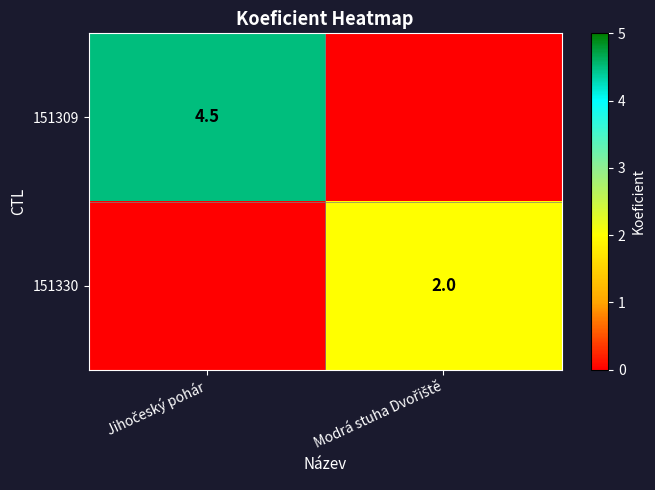

The 151330 series shows 0.0 at Jihočeský pohár. True or false?

True